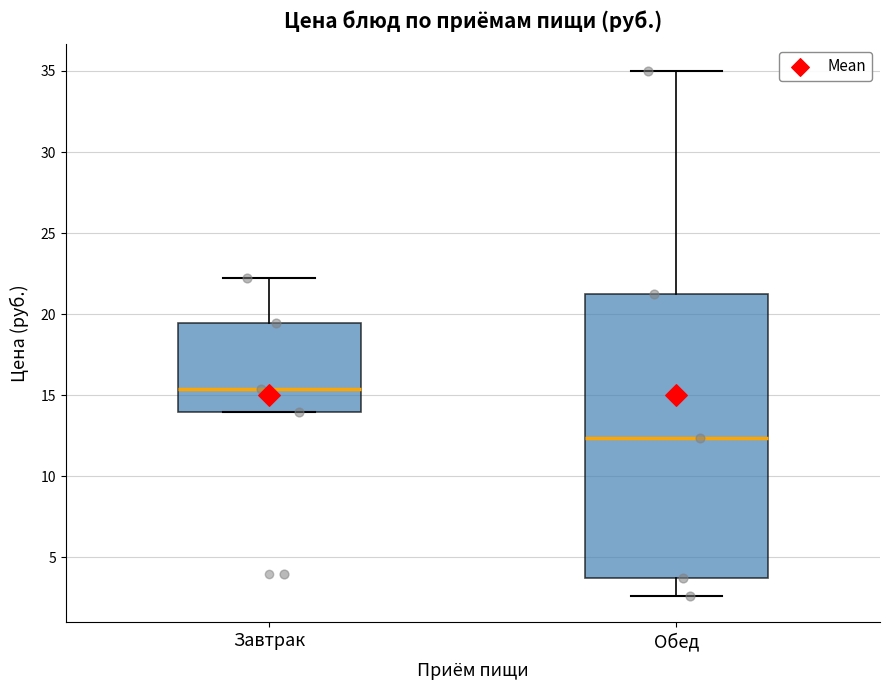

Reading left to right, transcribe this box plot: for each box, give where its median line is, the range the box spans, and where its two whiskers end, as read against the y-axis. The values are not printed on the chart, so give them approximately, as read against the axis.

Завтрак: median 15.5, box 14.0 to 19.5, whiskers 14.0 to 22.0
Обед: median 12.5, box 4.0 to 21.0, whiskers 2.5 to 35.0